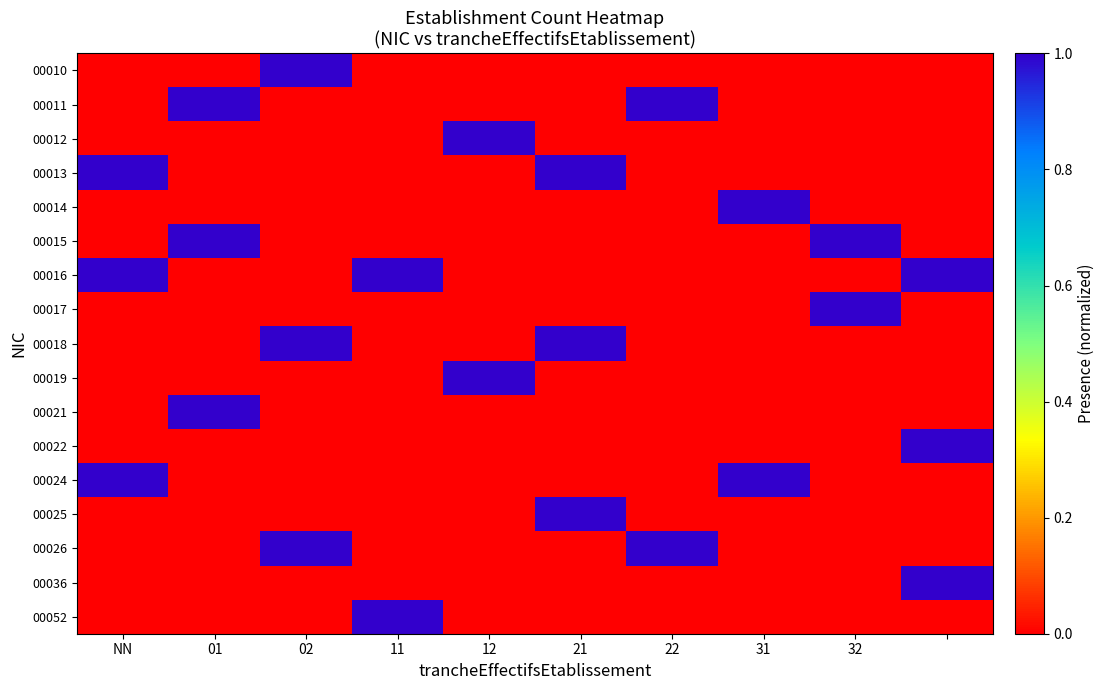

Which series has the largest range (max minus min)?

00010